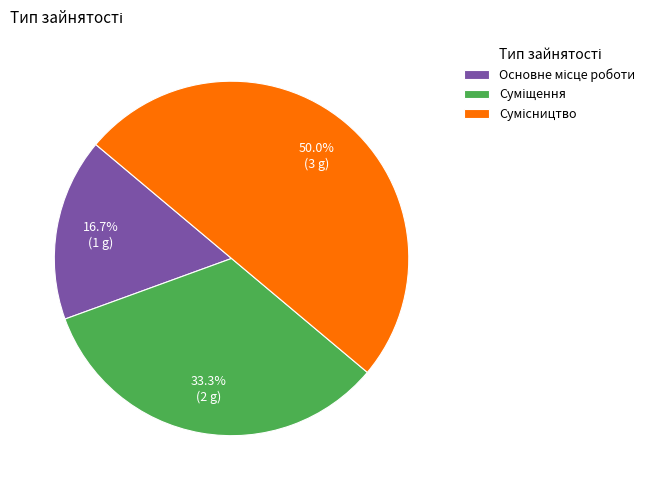

How many segments does this pie chart have?

3